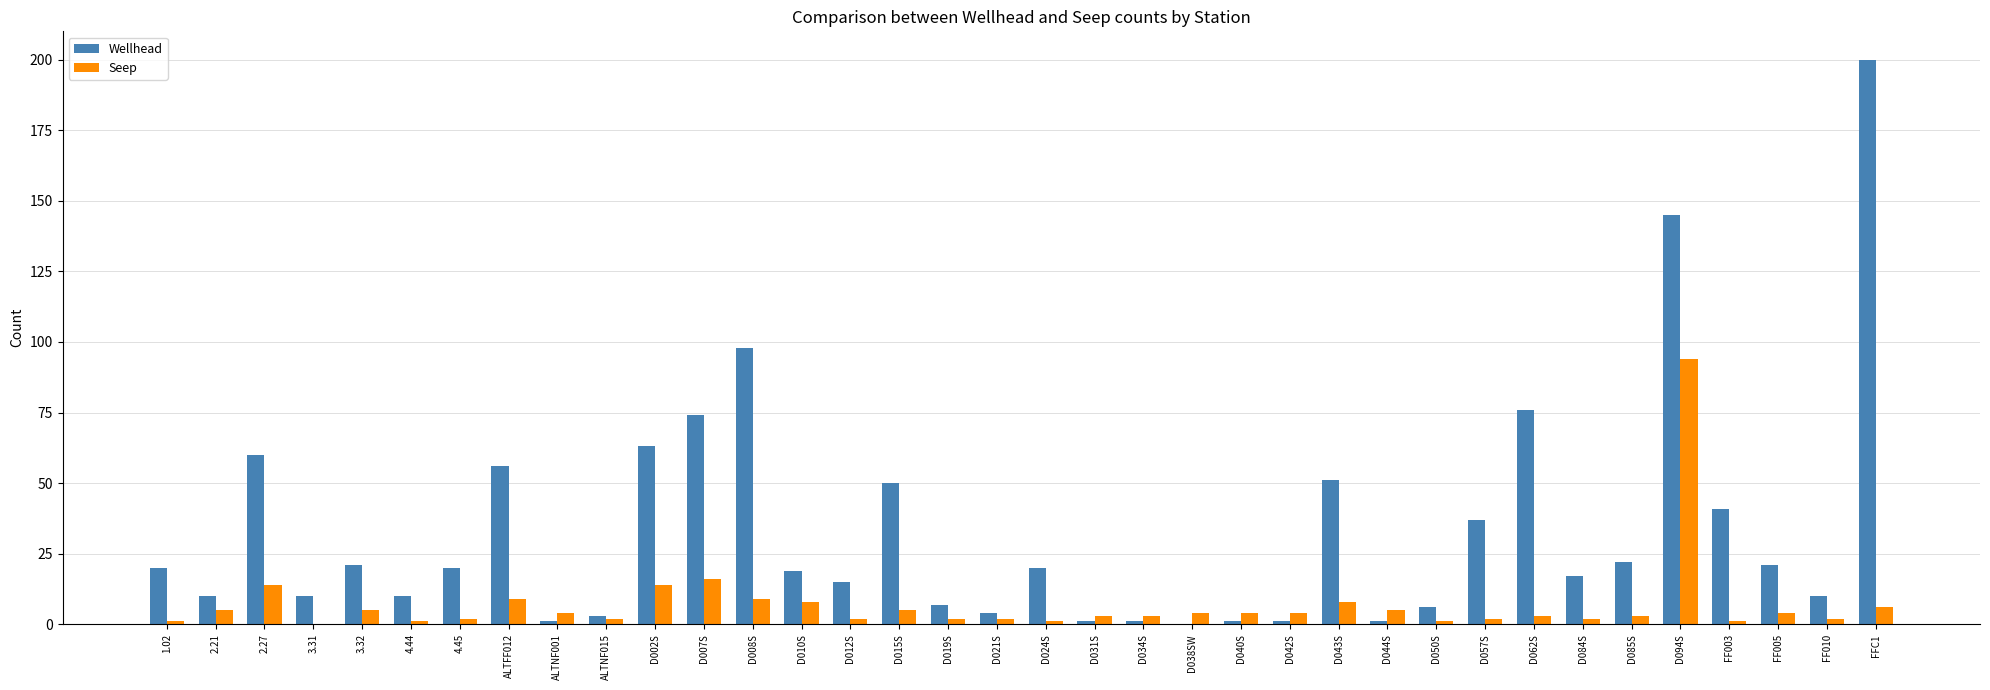

What are all the series names shown in the legend?

Wellhead, Seep